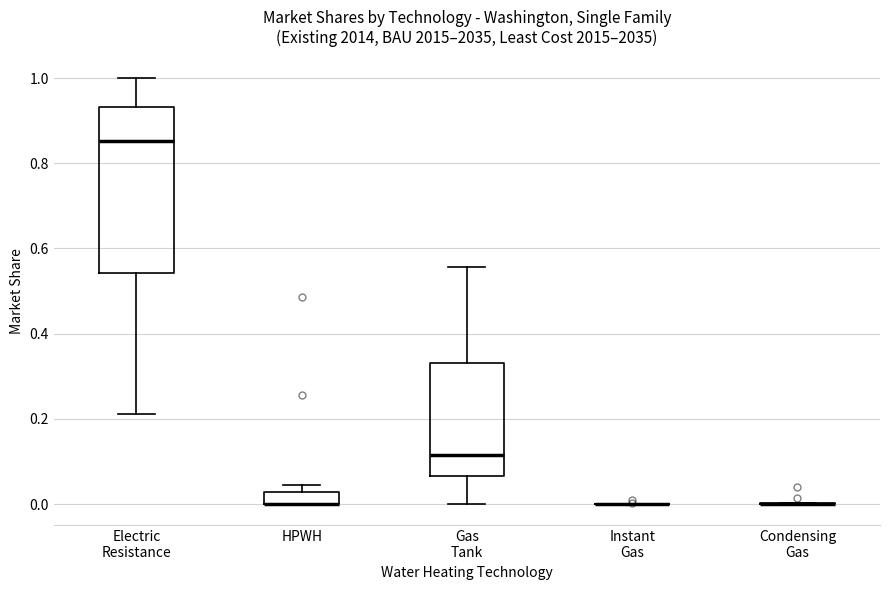

Where is the upper edge of the box for Gas Tank on the y-axis? The values are not printed on the chart, so give them approximately, as read against the axis.

0.34